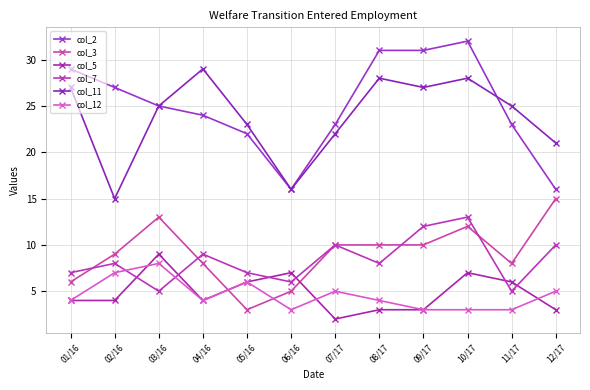

Which series has the largest total across all categories?

col_2